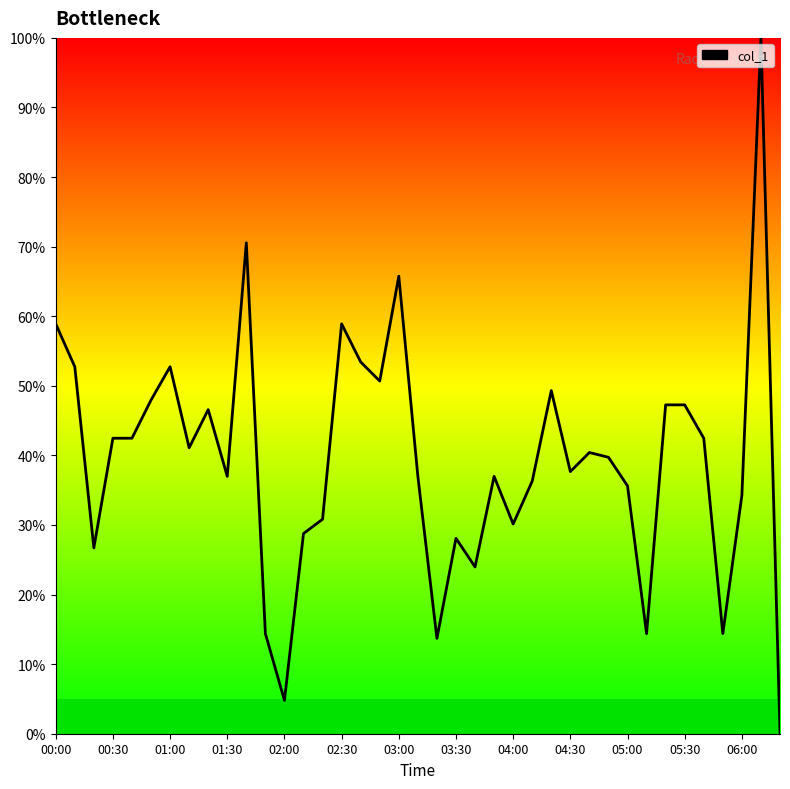

What is the difference between the maximum and minimum values?

100.0